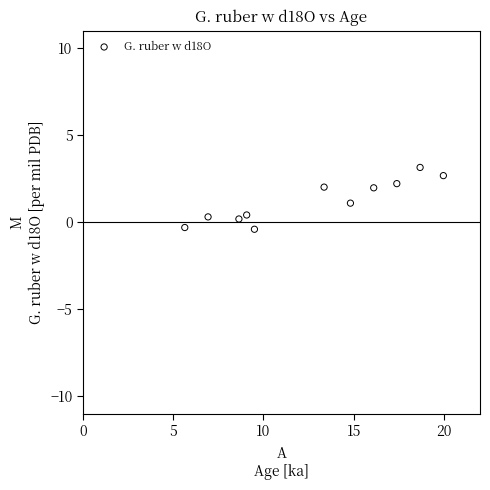

What is the range of X values (max minus min)?

14.3